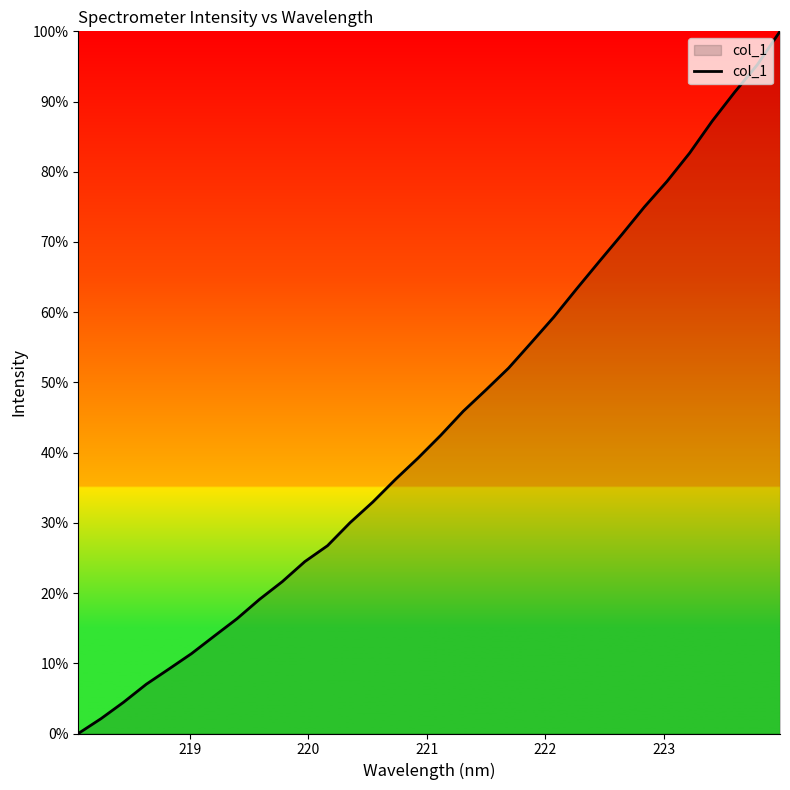

What is the maximum value shown in the chart?

100.0